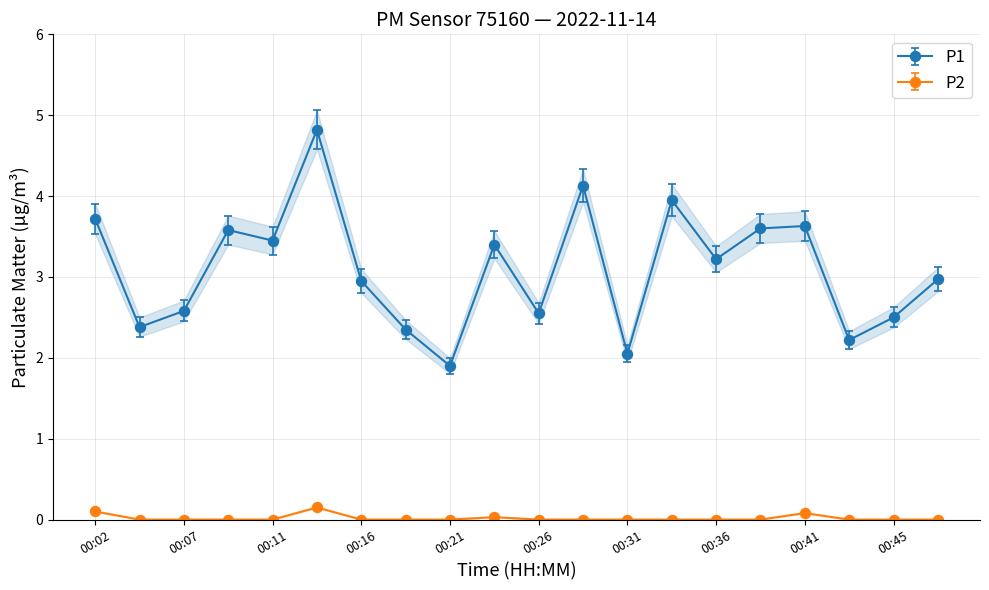

True or false: P2 and P1 cross at least once.

False